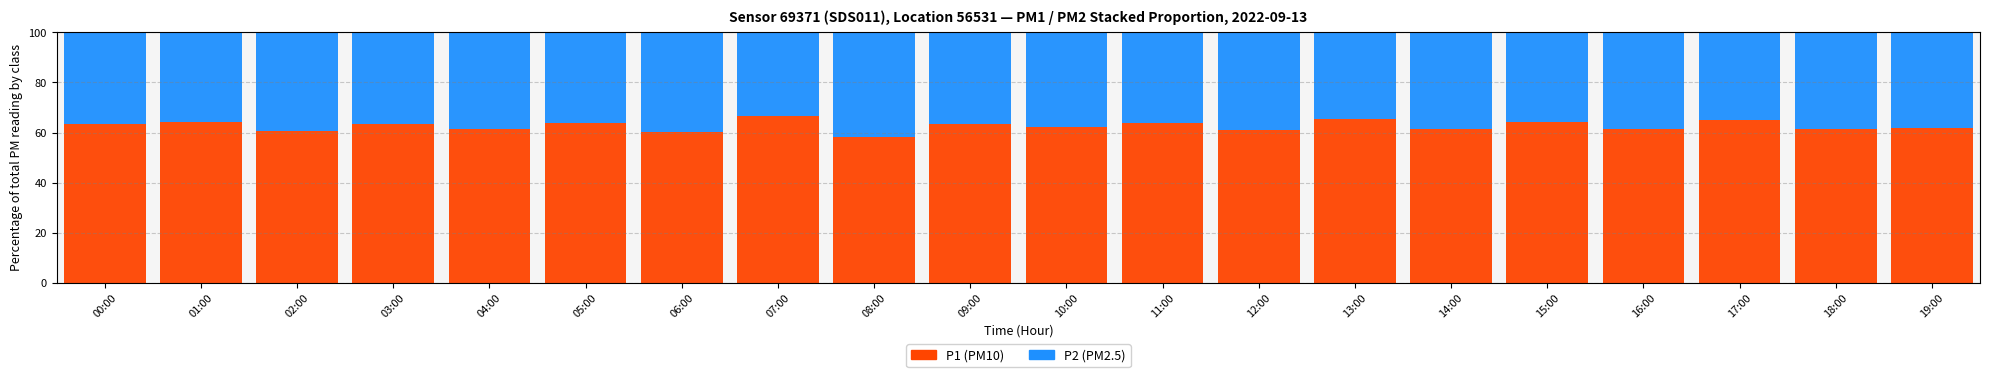

What value does the P1 (PM10) series have at 09:00?

63.4